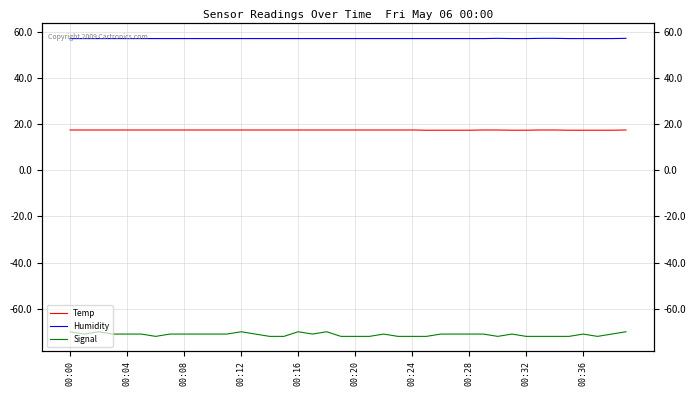

What is the value of the Signal point at the 10th from the left?

-71.0